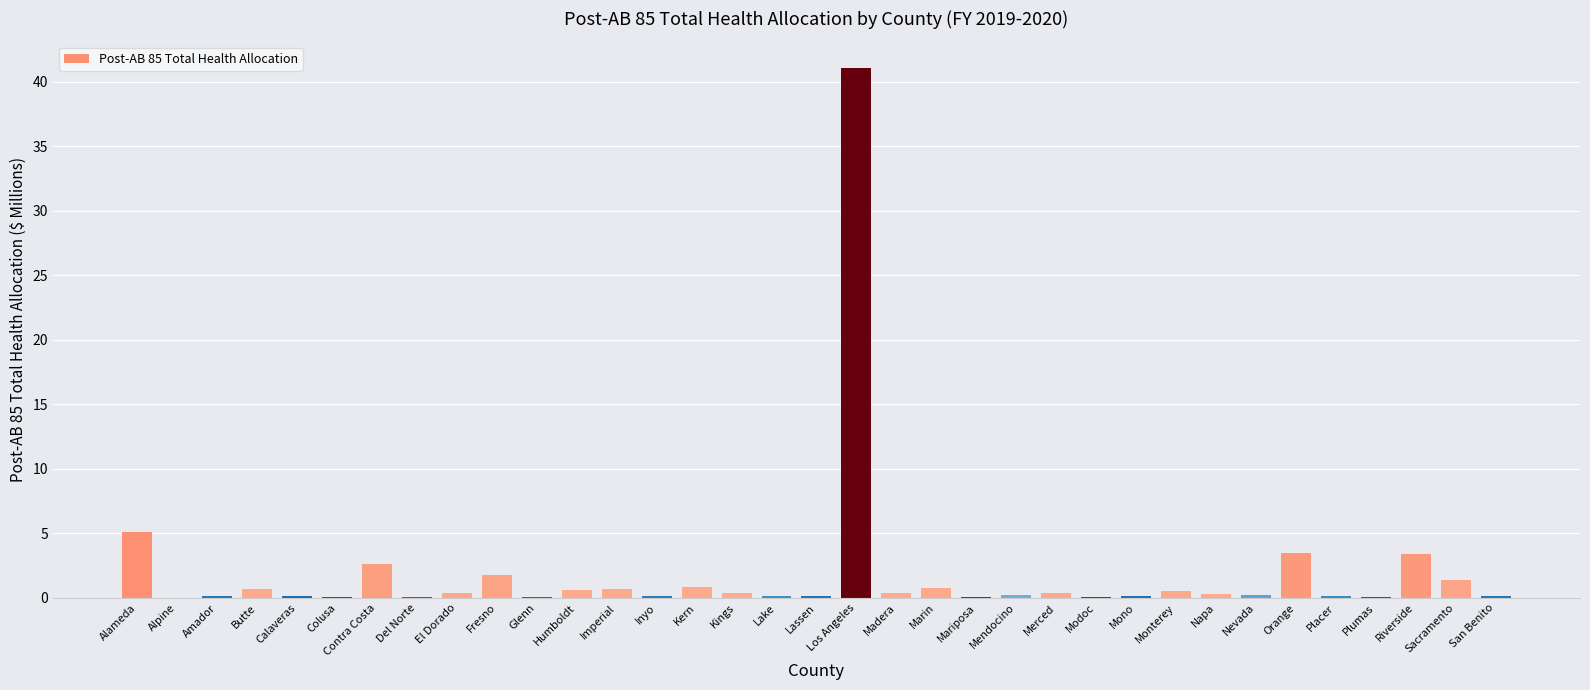

At which label is the value closest to 20?

Alameda